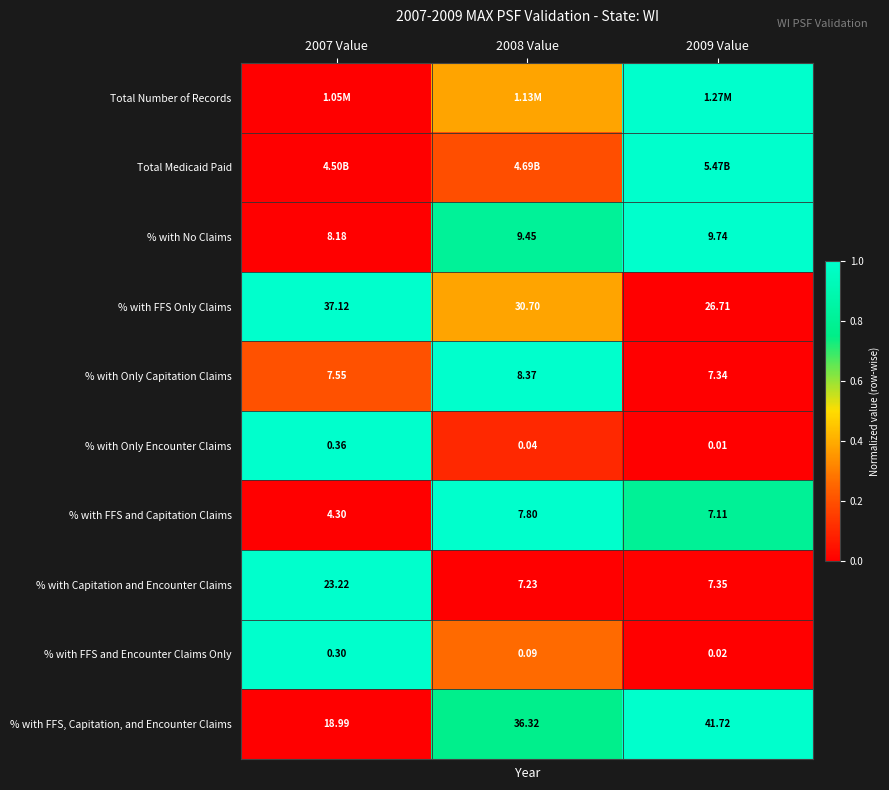

At which label does % with FFS, Capitation, and Encounter Claims reach its minimum?

2007 Value